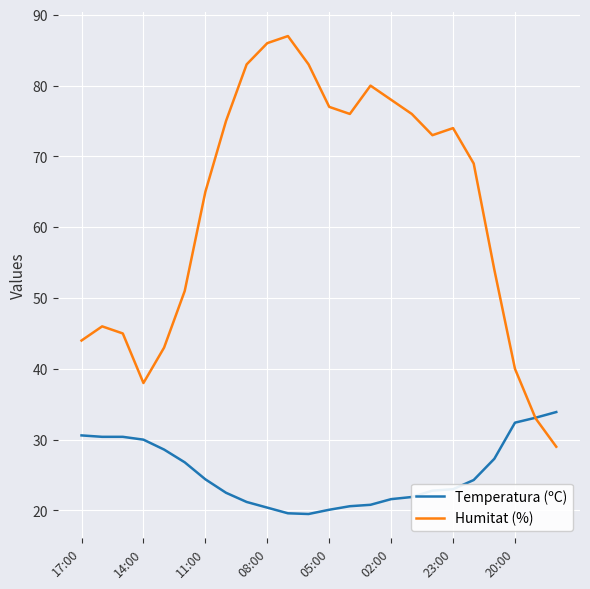

Rank the series by their average value, from highest to lowest.

Humitat (%), Temperatura (ºC)